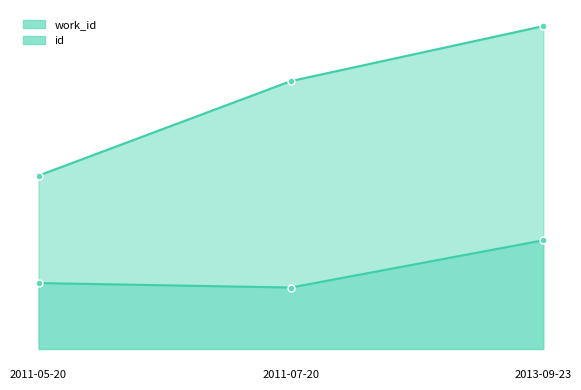

What is the difference between the id values at 2011-07-20 and 2011-05-20?

6683